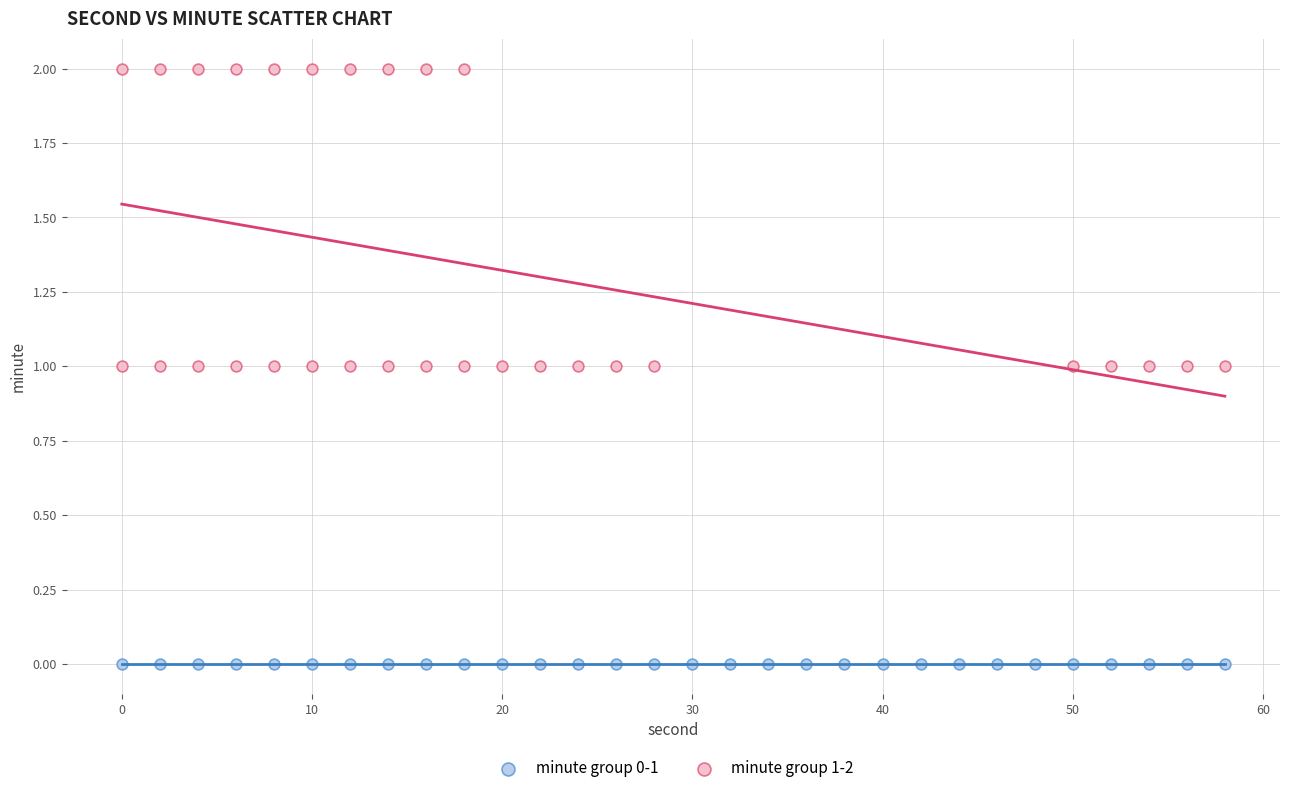

Which series contains the lowest Y value?

minute group 0-1